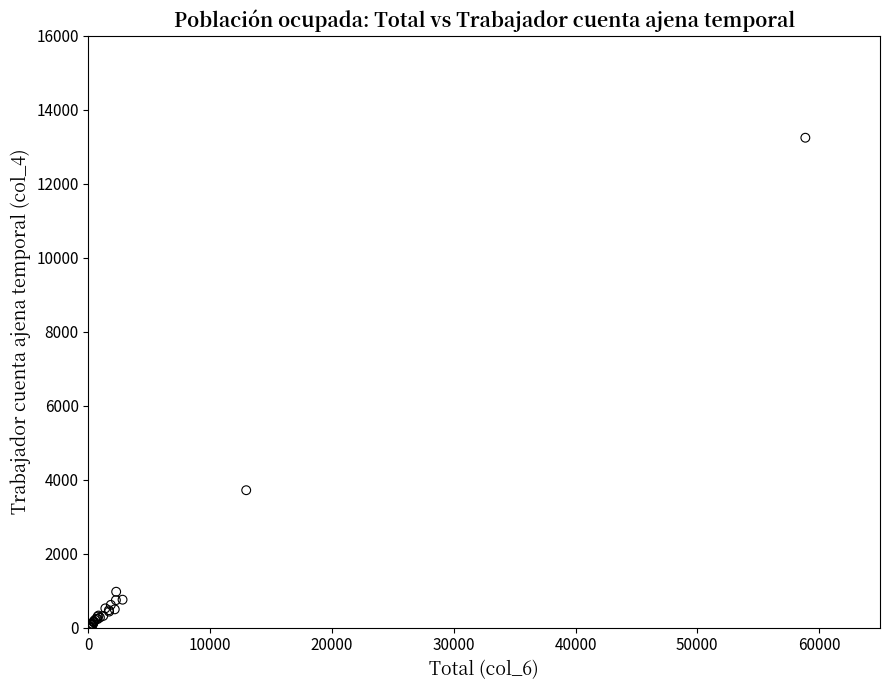

What Y value in the scatter plot is closest to 6628?

3715